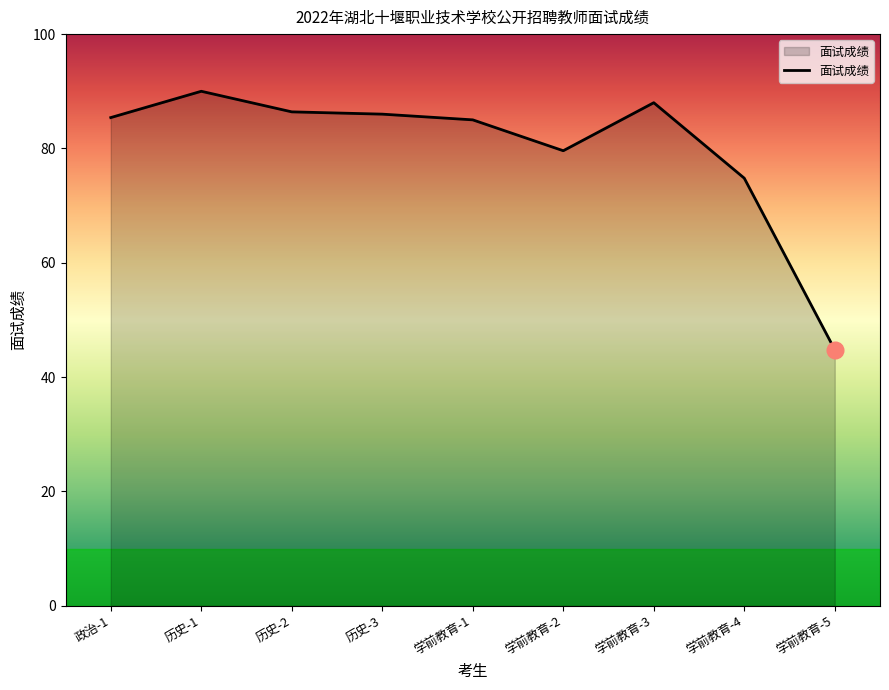

At which label is the value closest to 67?

学前教育-4